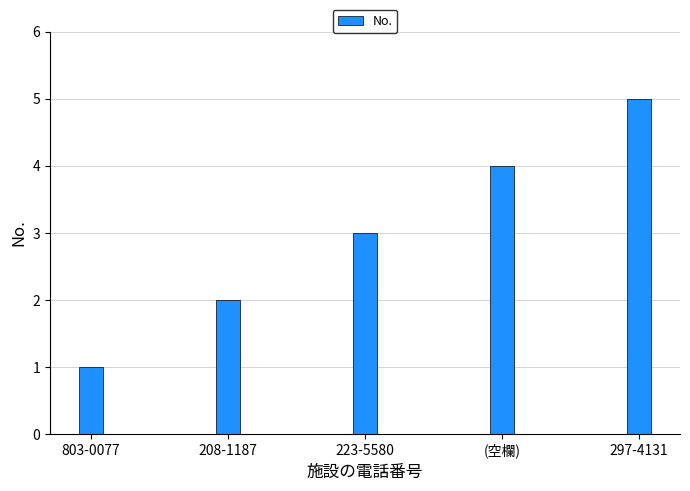

At which label is the value closest to 3?

223-5580